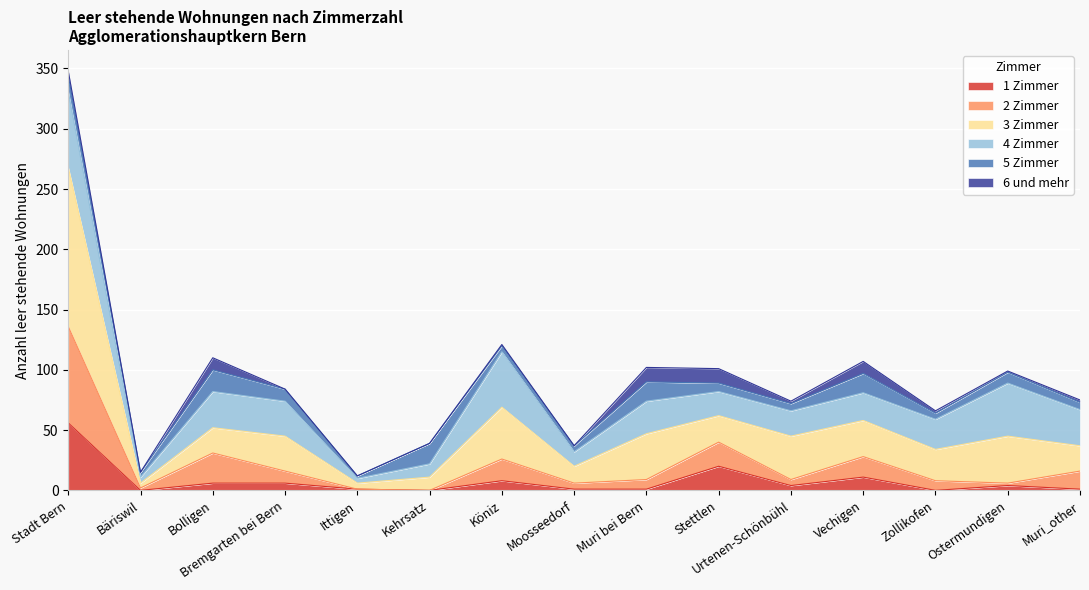

What are all the series names shown in the legend?

1 Zimmer, 2 Zimmer, 3 Zimmer, 4 Zimmer, 5 Zimmer, 6 und mehr